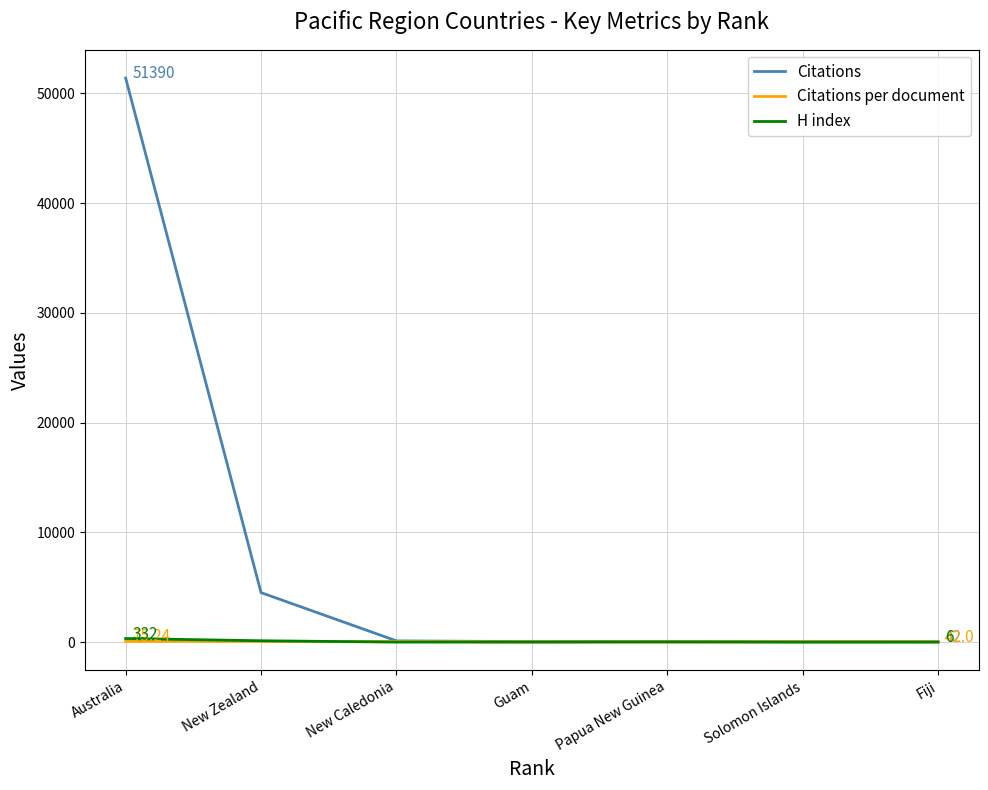

Which label corresponds to the largest value in the chart?

Australia